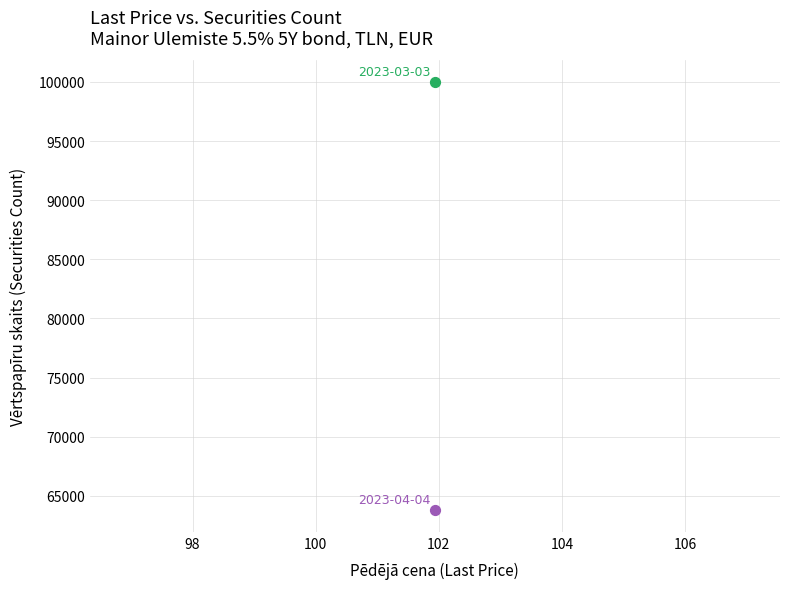

Across all data points, what is the average Y value?

81888